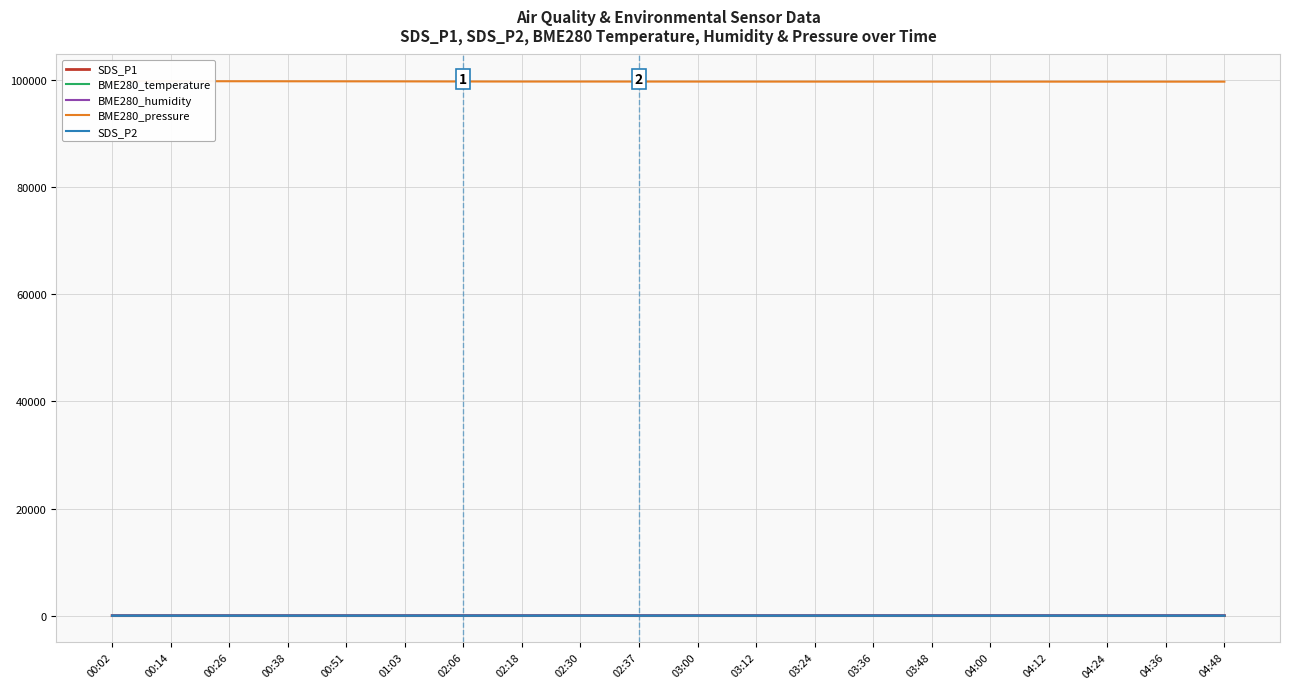

What is the sum of the SDS_P1 values at 02:06 and 03:36?

26.5